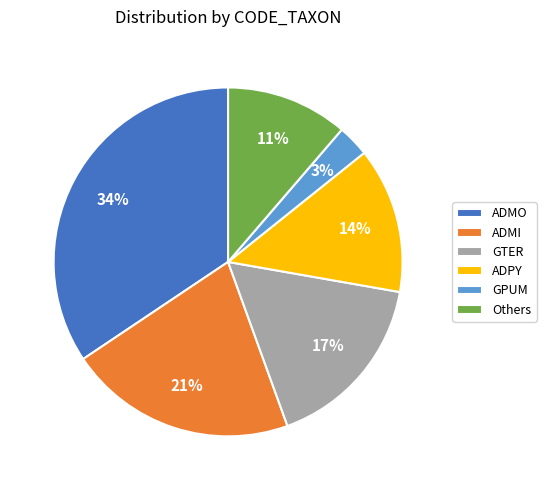

To the nearest percent, what is the difference between the largest and smallest slice percentages?

31%